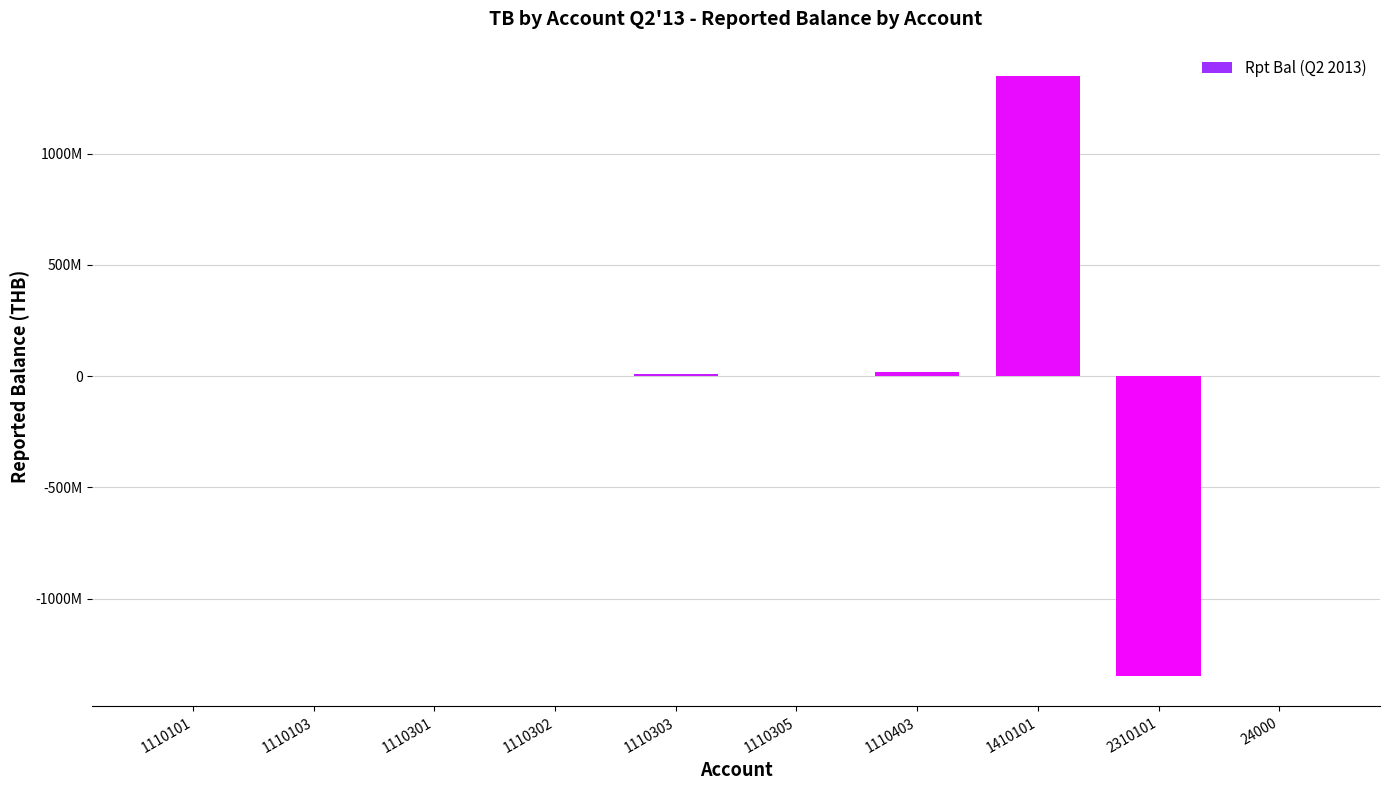

List the labels in order of value, largest first.

1410101, 1110403, 1110303, 1110301, 1110103, 1110101, 1110302, 1110305, 24000, 2310101